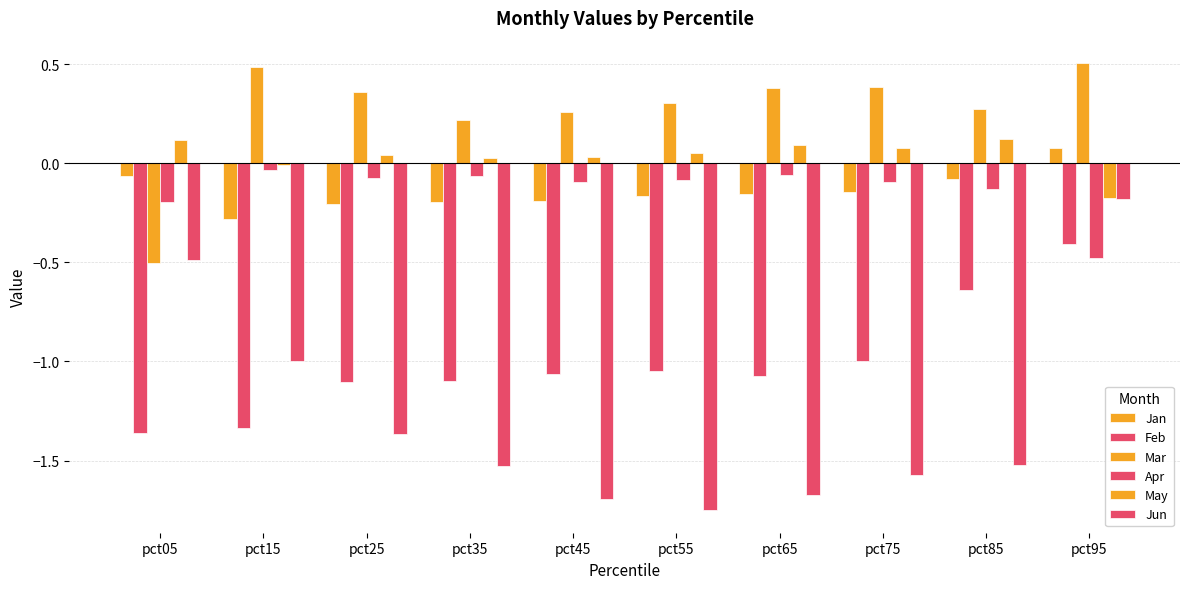

How many negative values does the Jan series have?

9